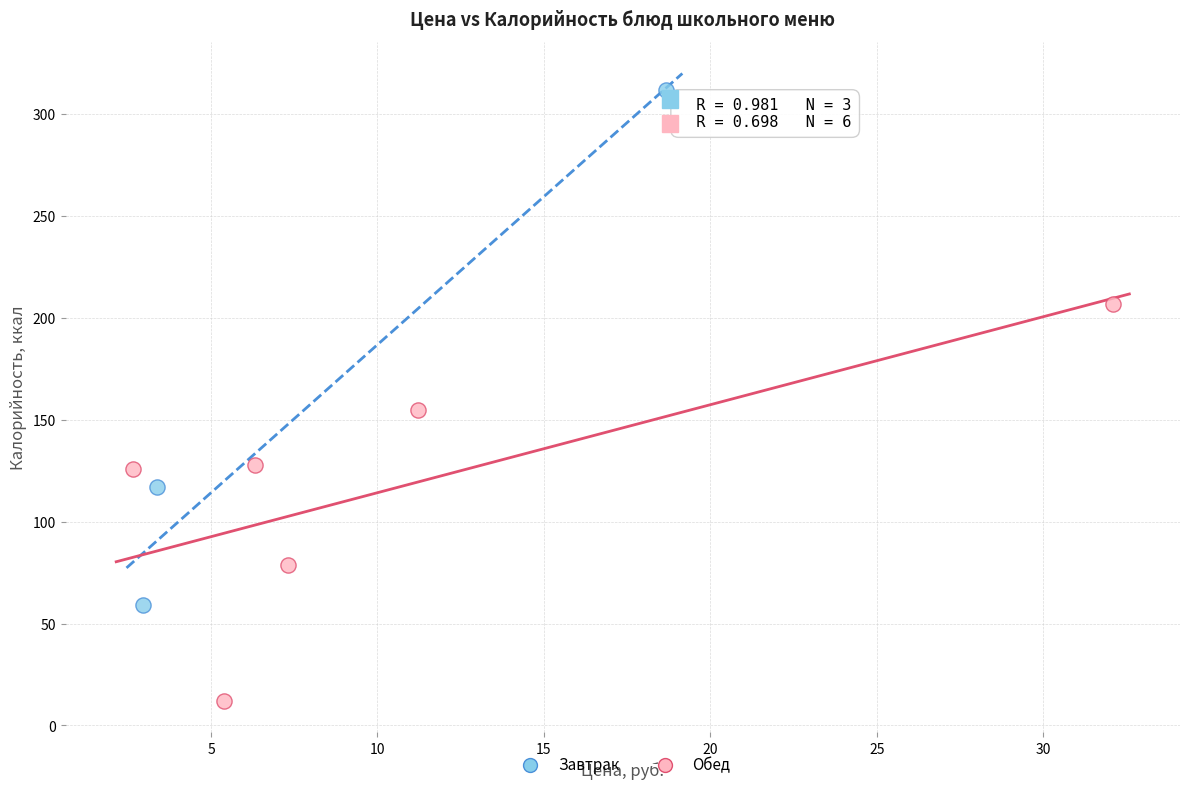

Which series contains the highest Y value?

Завтрак